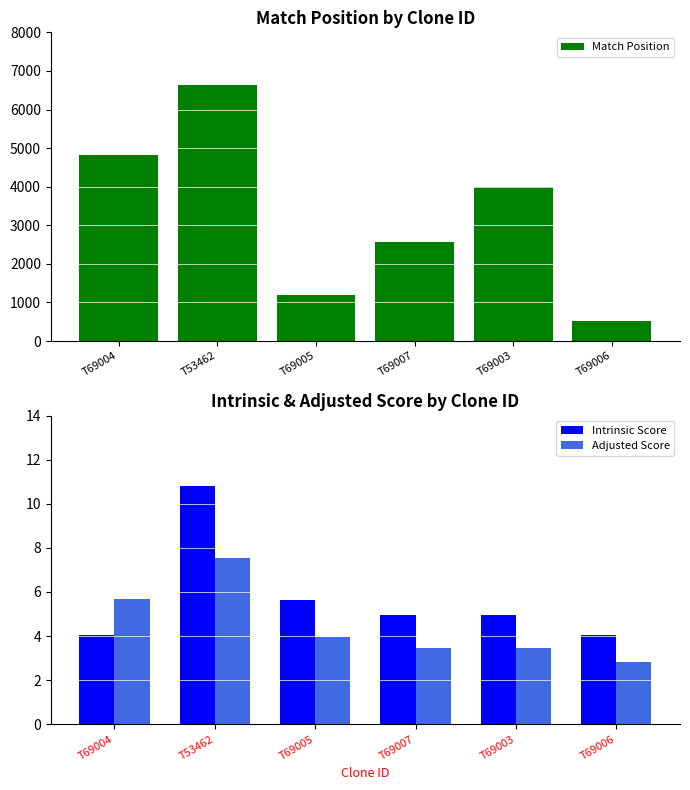

Rank the series by their maximum value, from highest to lowest.

Match Position, Intrinsic Score, Adjusted Score